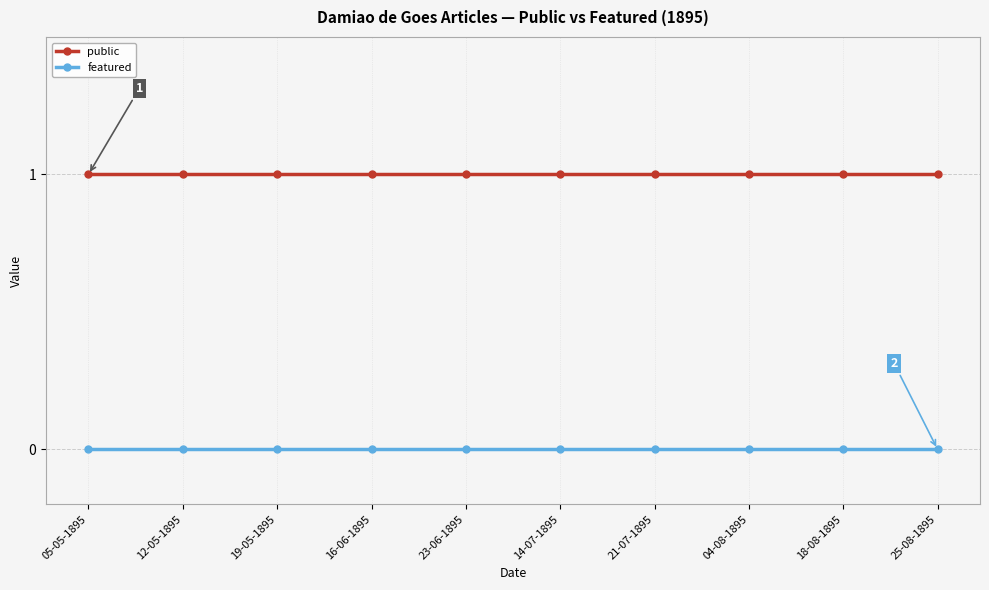

How many categories are shown in the chart?

10